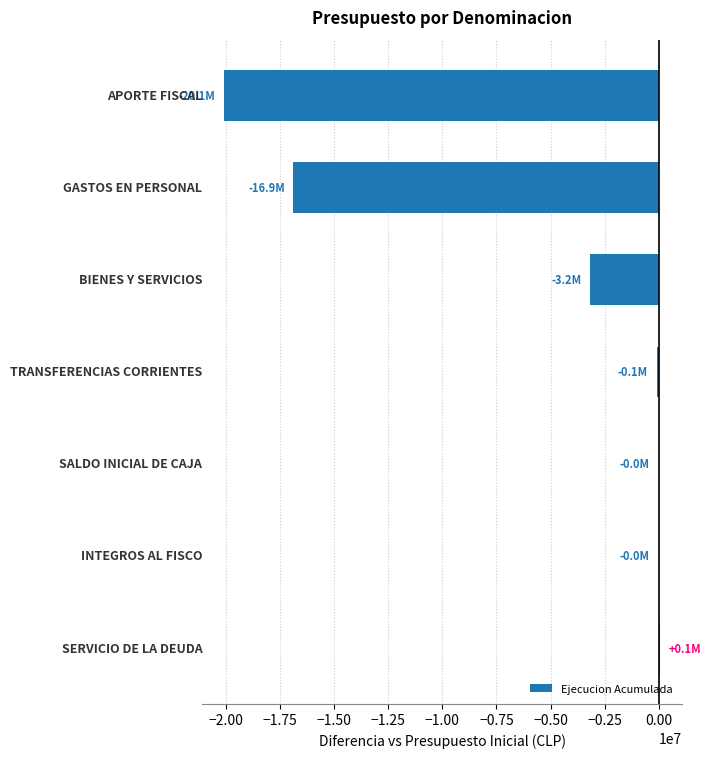

What is the sum of all values?

-40160283